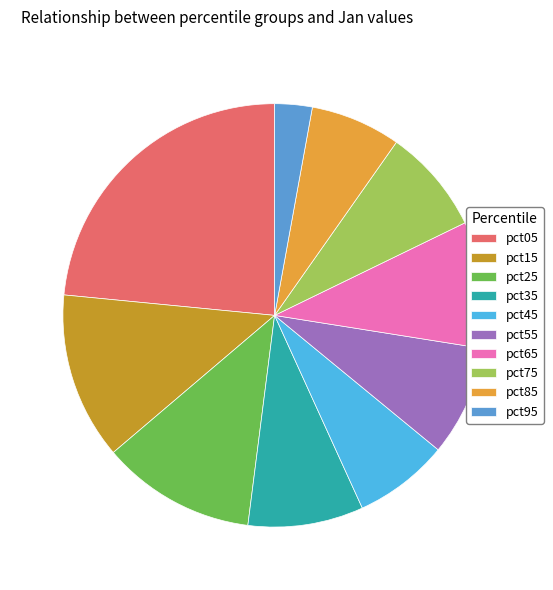

What percentage is the pct55 slice, to the nearest percent?

8%